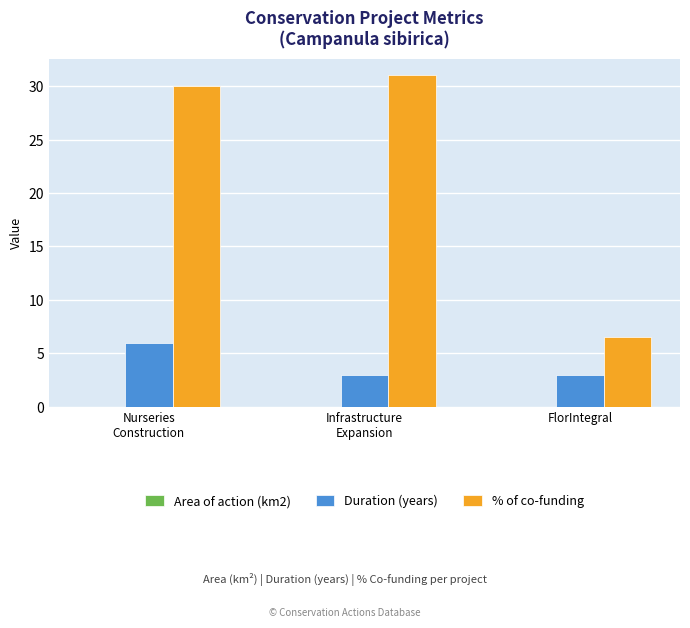

The Duration (years) series shows 3.0 at FlorIntegral. True or false?

True